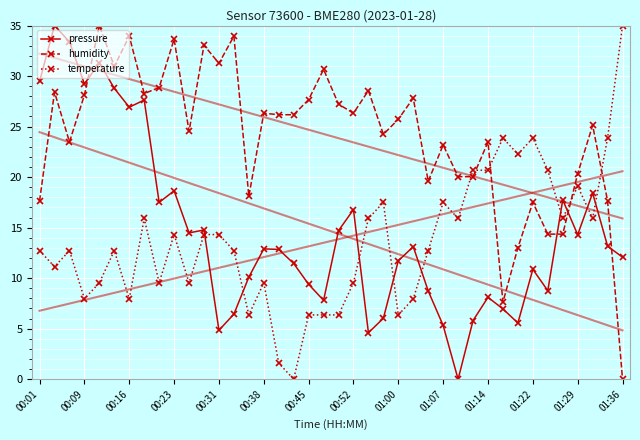

What is the total value across all series at 28?

36.0